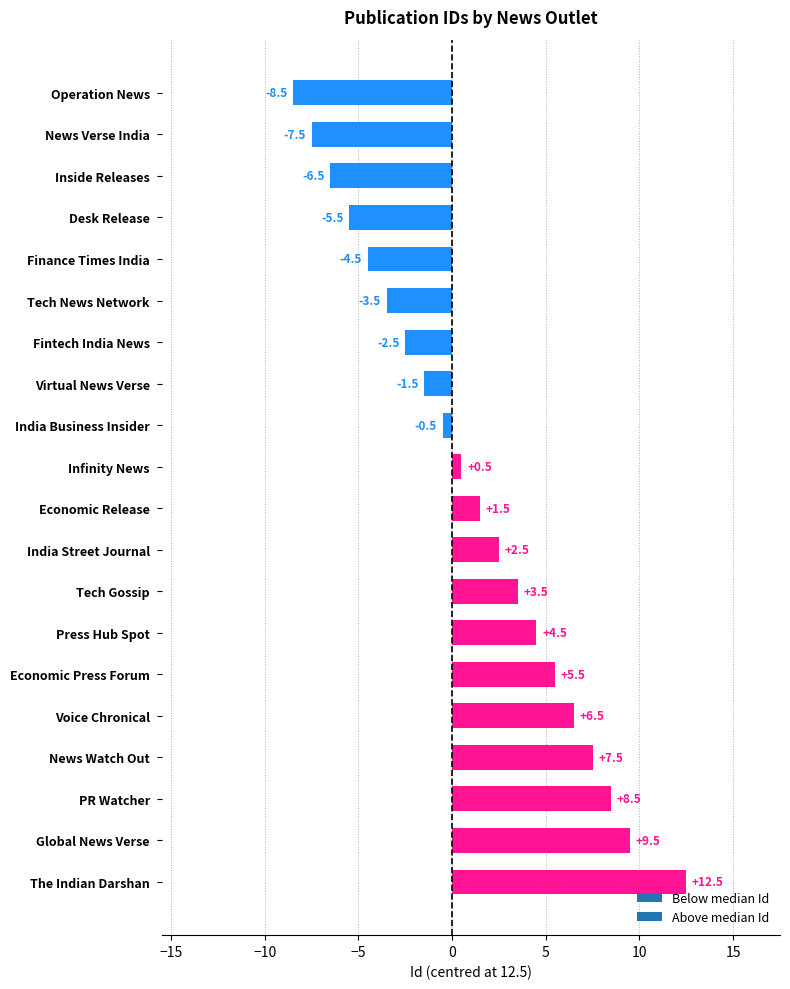

What position from the bottom is News Verse India?

19